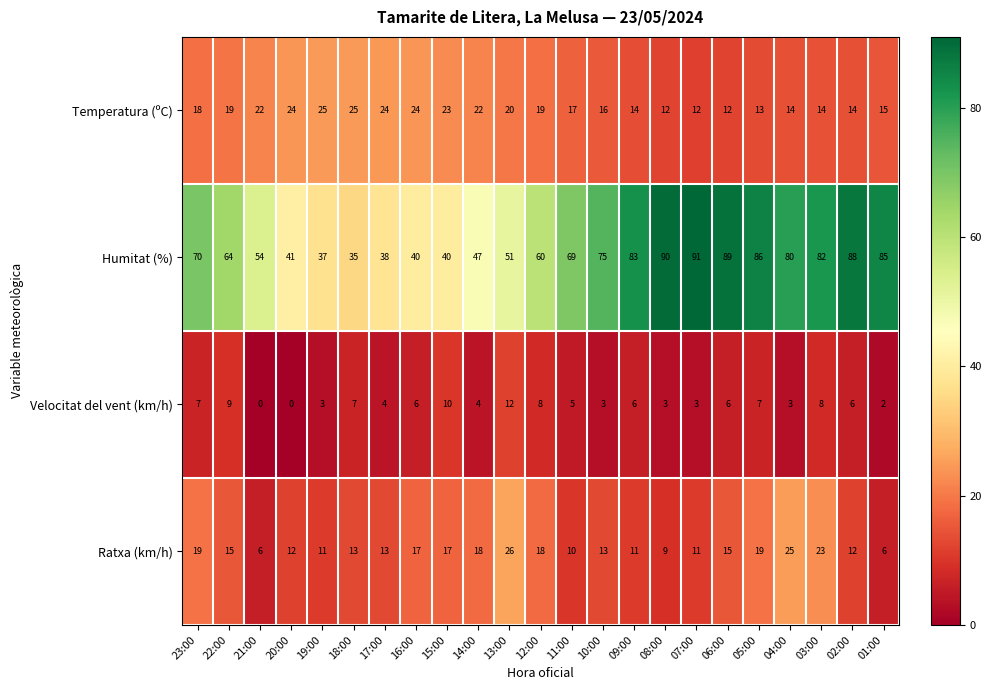

How many distinct data groups are displayed?

4